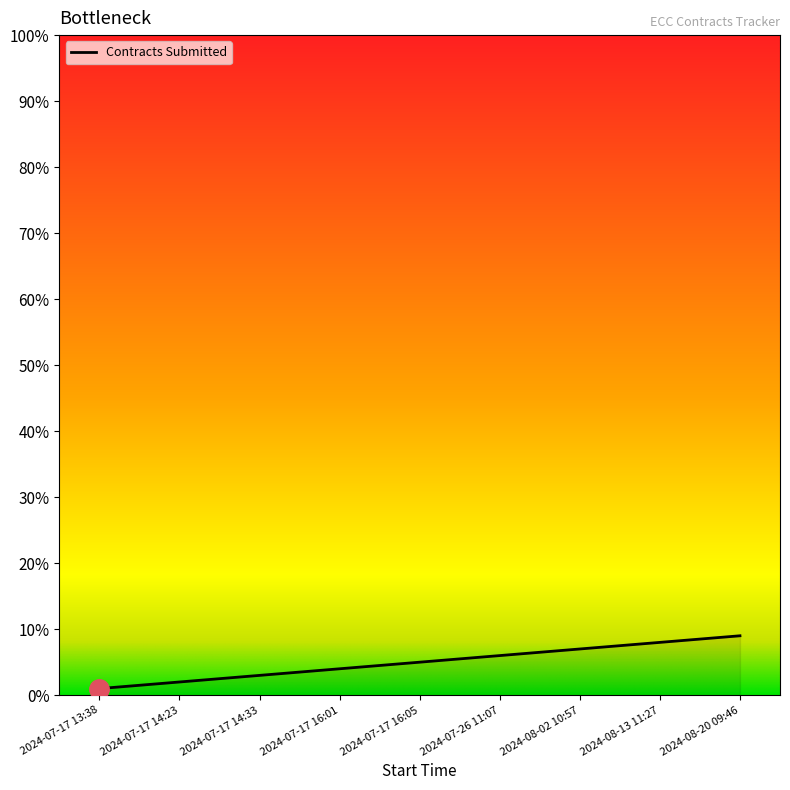

Does the chart have visible grid lines?

No